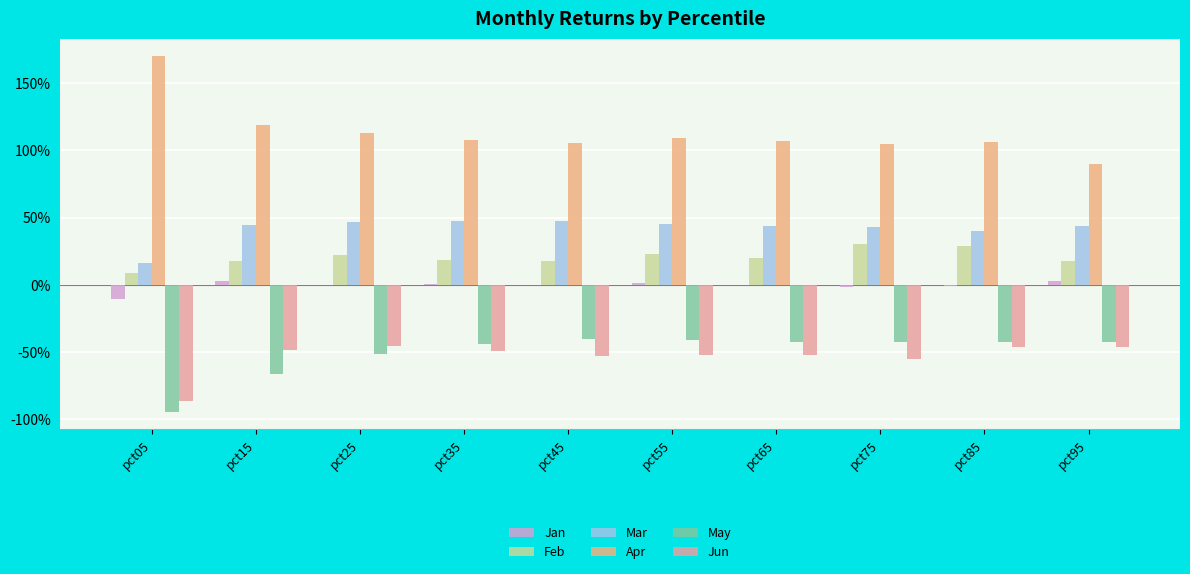

Are the bars horizontal?

No